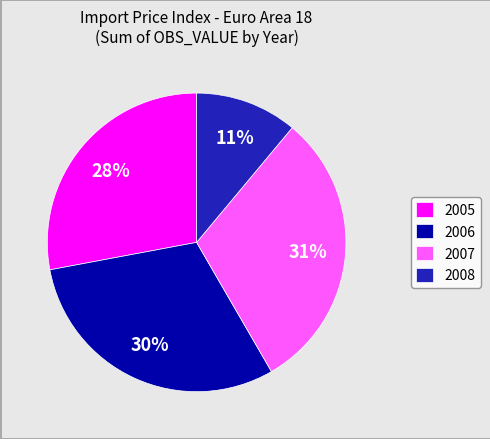

To the nearest percent, what percentage of the pie is 2007?

31%